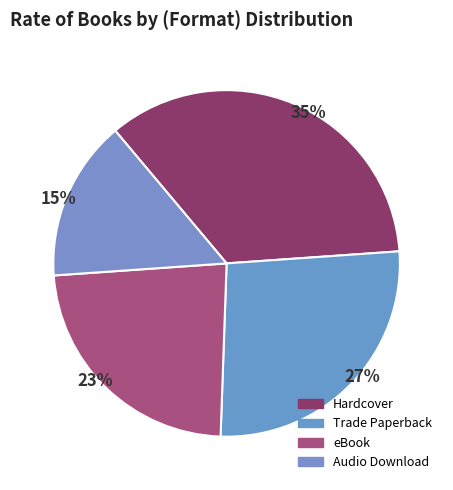

Does any single category account for the majority?

No